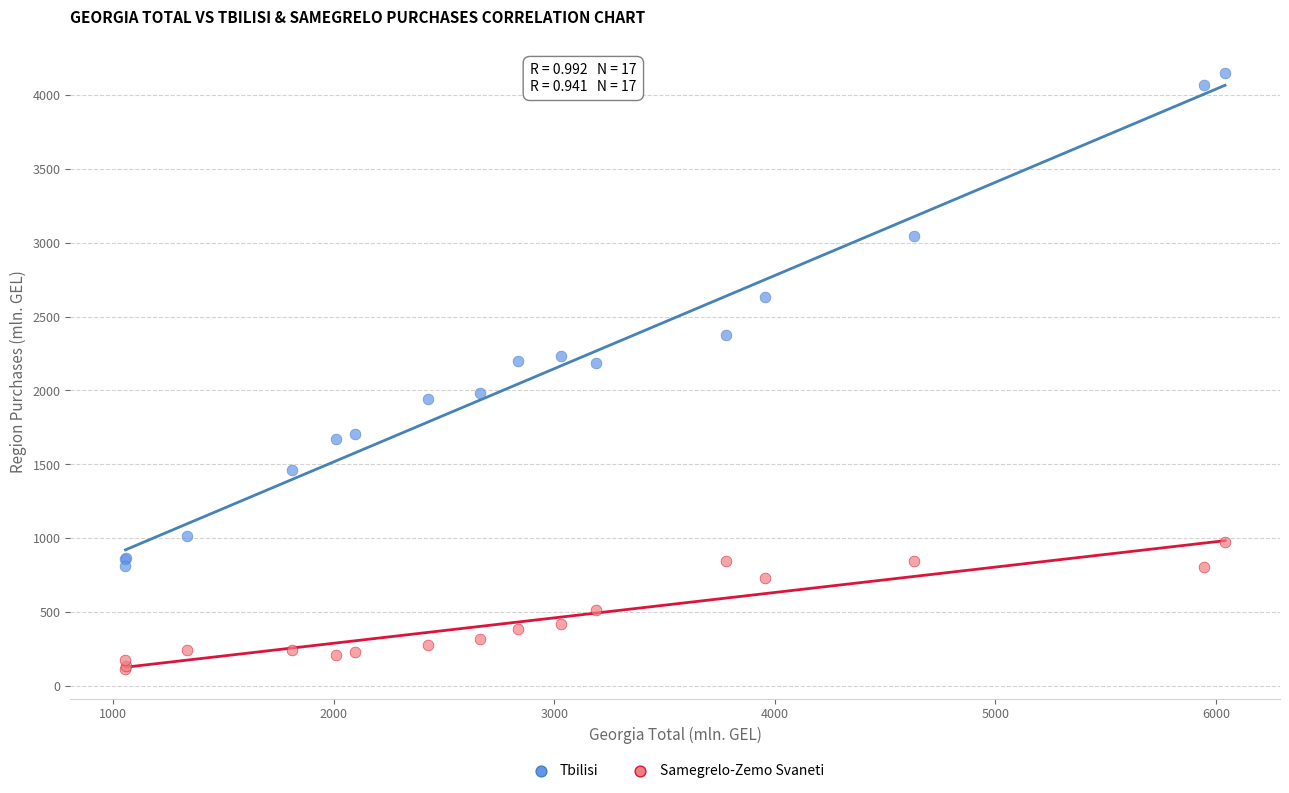

In the Tbilisi series, what Y value is closest to 2478?

2372.7